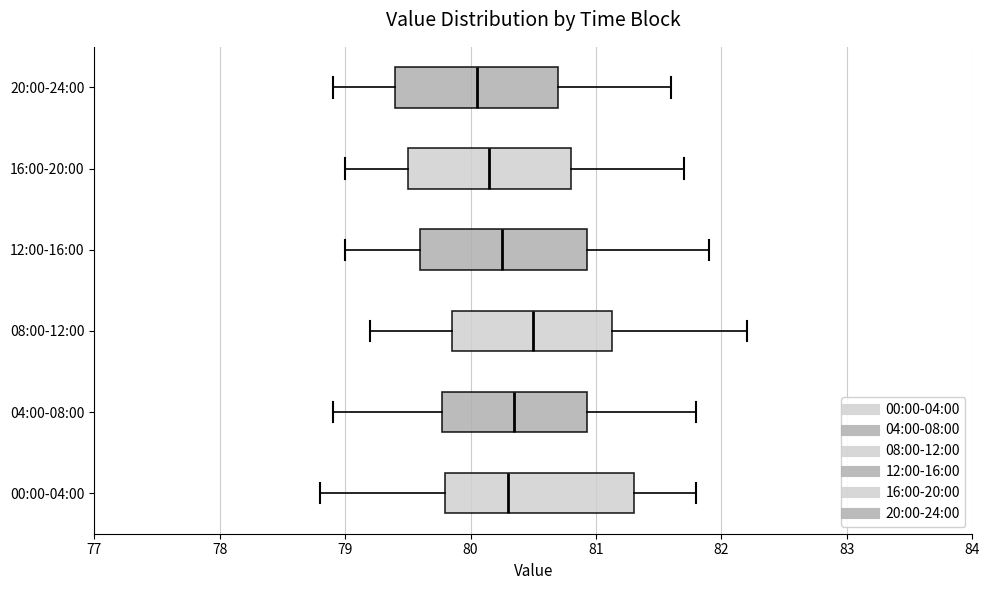

Reading bottom to top, read every box against the x-axis: the position of its median line, the range the box covers, and the ends of its whiskers. The values are not printed on the chart, so give them approximately, as read against the axis.

00:00-04:00: median 80.3, box 79.8 to 81.3, whiskers 78.8 to 81.8
04:00-08:00: median 80.4, box 79.8 to 80.9, whiskers 78.9 to 81.8
08:00-12:00: median 80.5, box 79.9 to 81.1, whiskers 79.2 to 82.2
12:00-16:00: median 80.3, box 79.6 to 80.9, whiskers 79.0 to 81.9
16:00-20:00: median 80.2, box 79.5 to 80.8, whiskers 79.0 to 81.7
20:00-24:00: median 80.1, box 79.4 to 80.7, whiskers 78.9 to 81.6